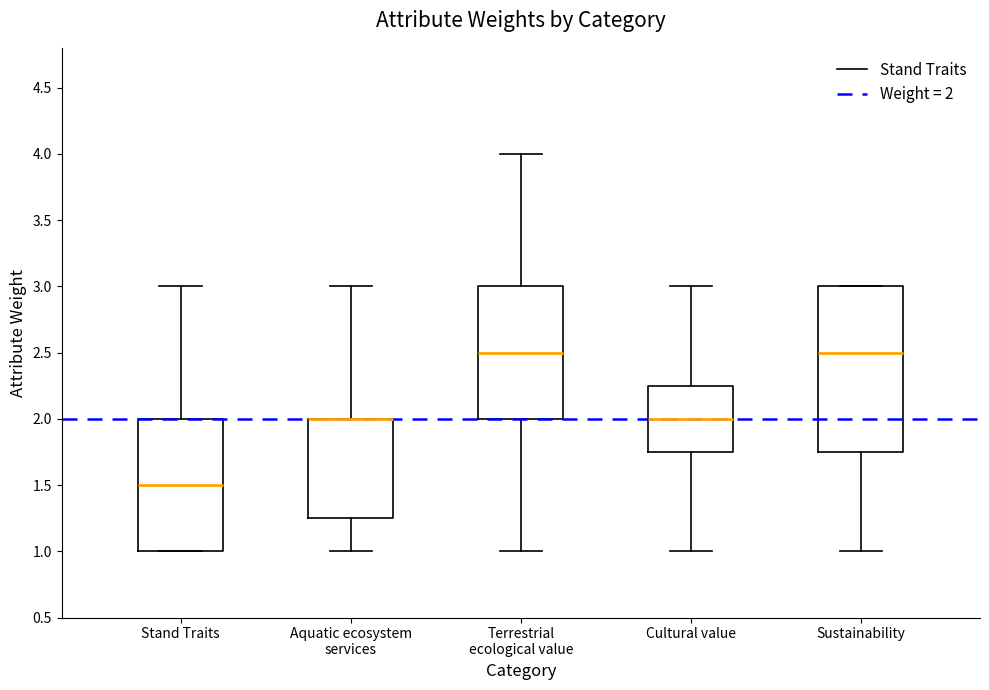

Which box is the tallest, from its lower edge to its upper edge?

Sustainability